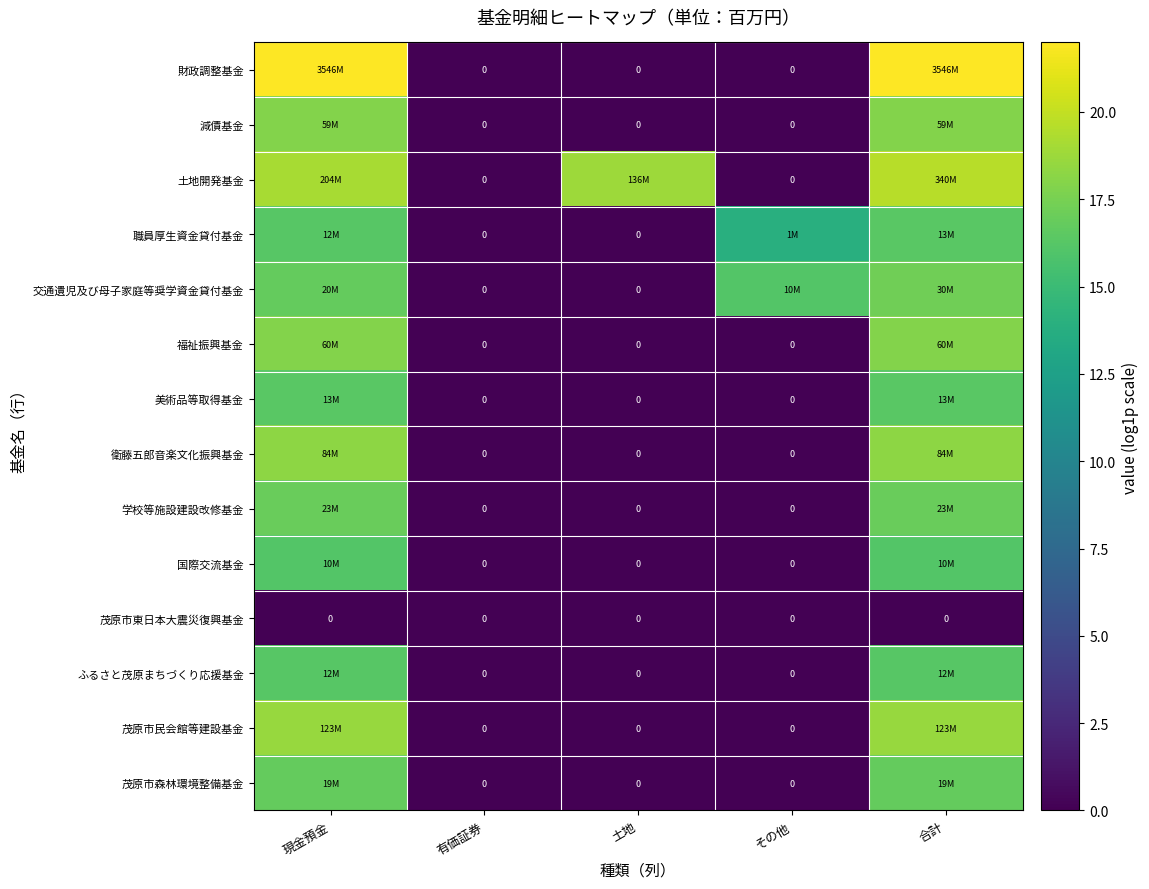

Which series has the largest range (max minus min)?

財政調整基金